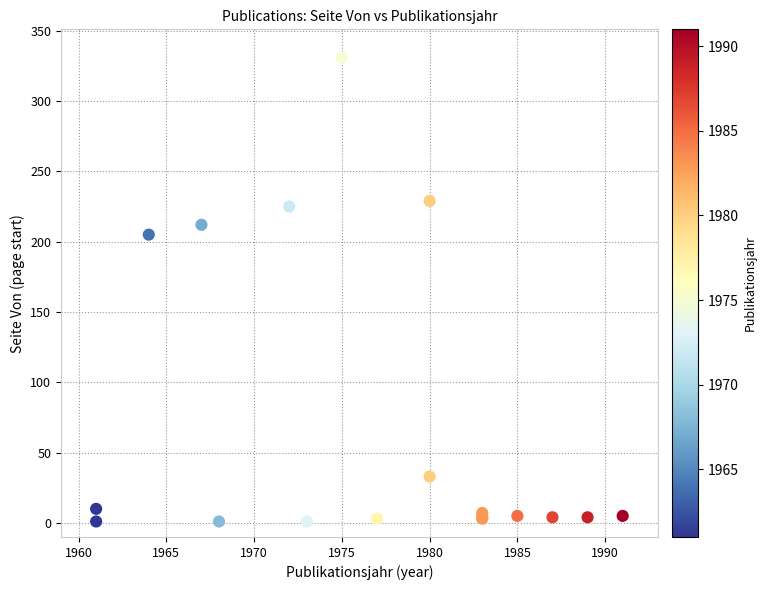

What Y value in the scatter plot is closest to 166?

205